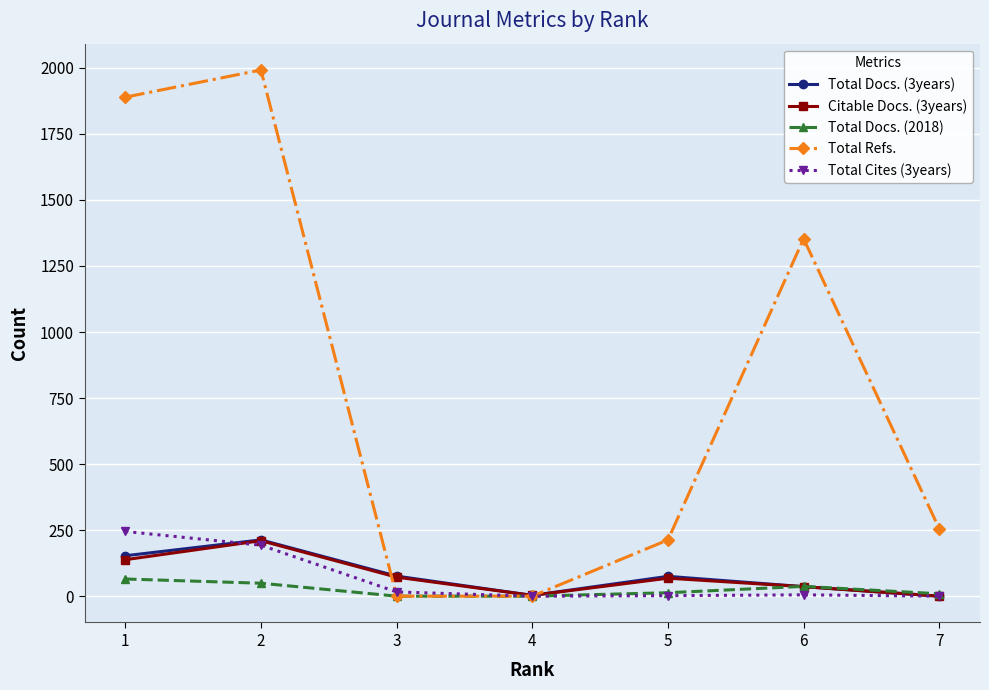

What are all the series names shown in the legend?

Total Docs. (3years), Citable Docs. (3years), Total Docs. (2018), Total Refs., Total Cites (3years)